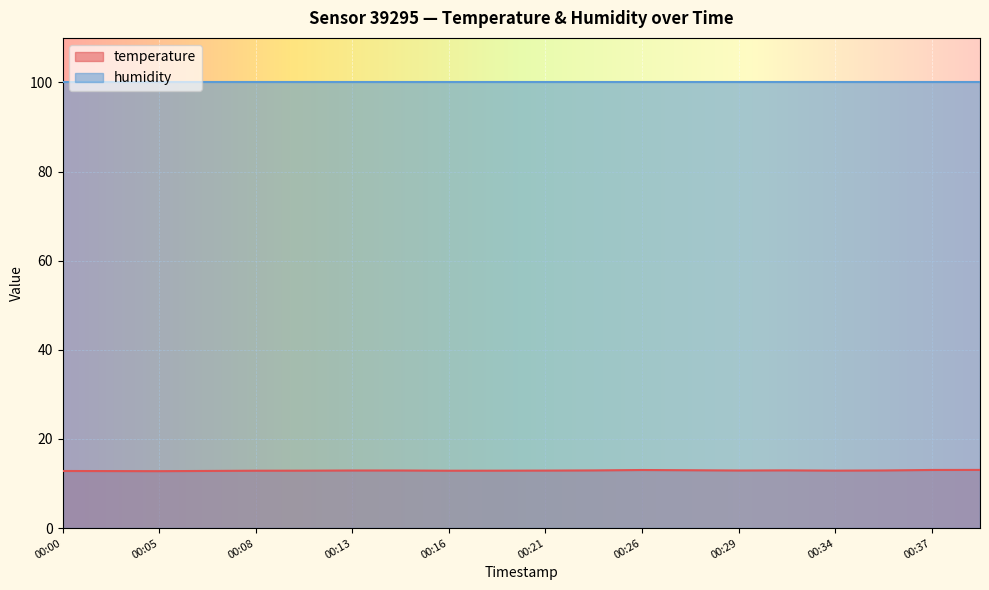

How many lines are shown in the chart?

2